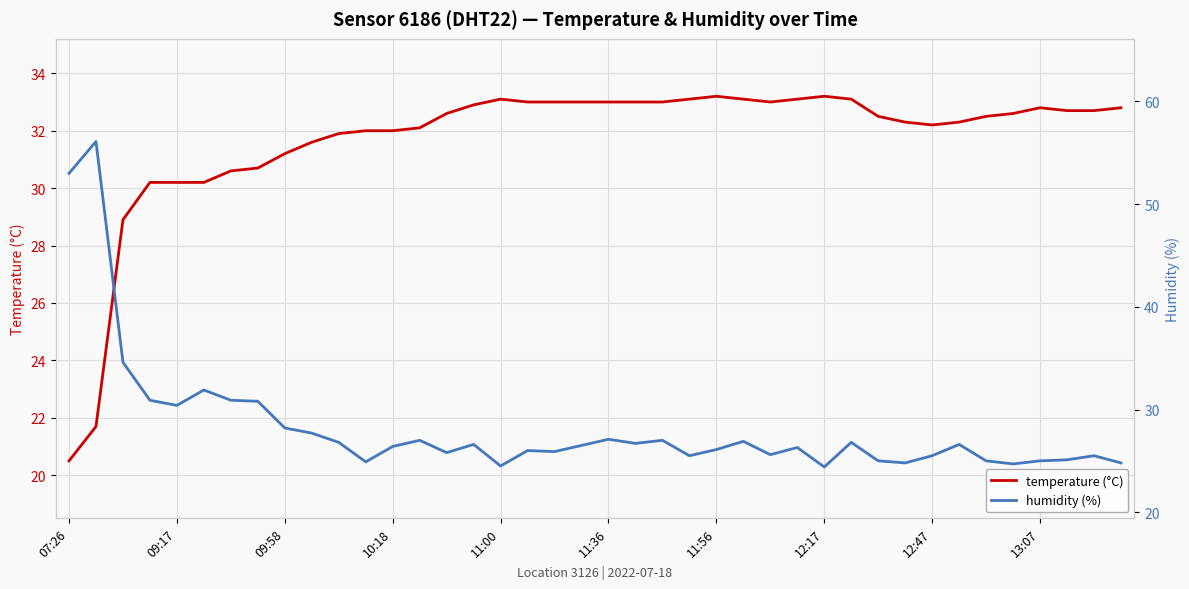

Which series has the largest total across all categories?

temperature (°C)